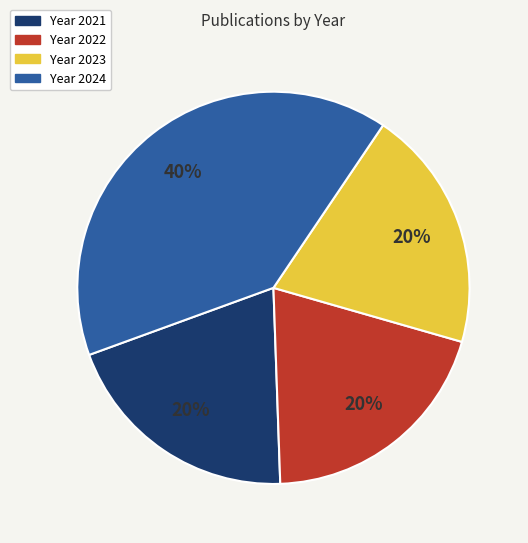

Is there any slice that represents more than half of the pie?

No